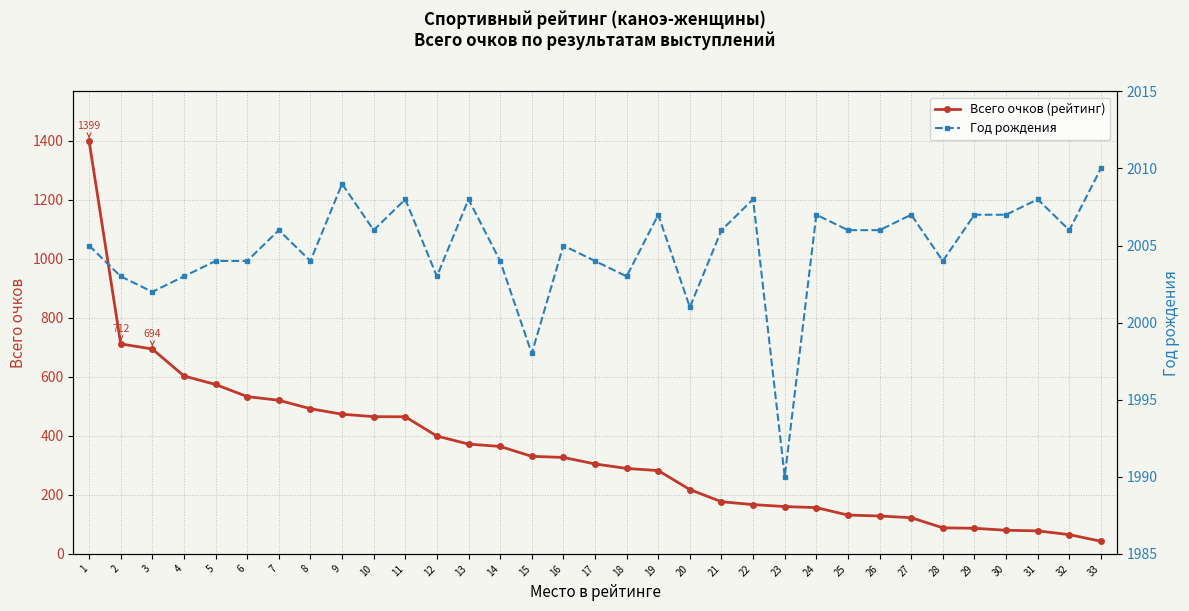

Which series changed the most between 21 and 30?

Всего очков (рейтинг)